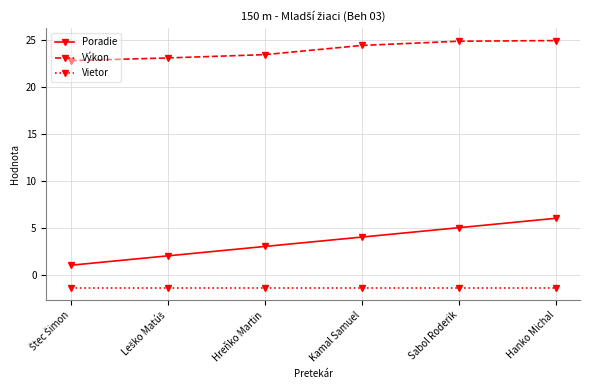

Read the Vietor value at Hreňko Martin.

-1.4